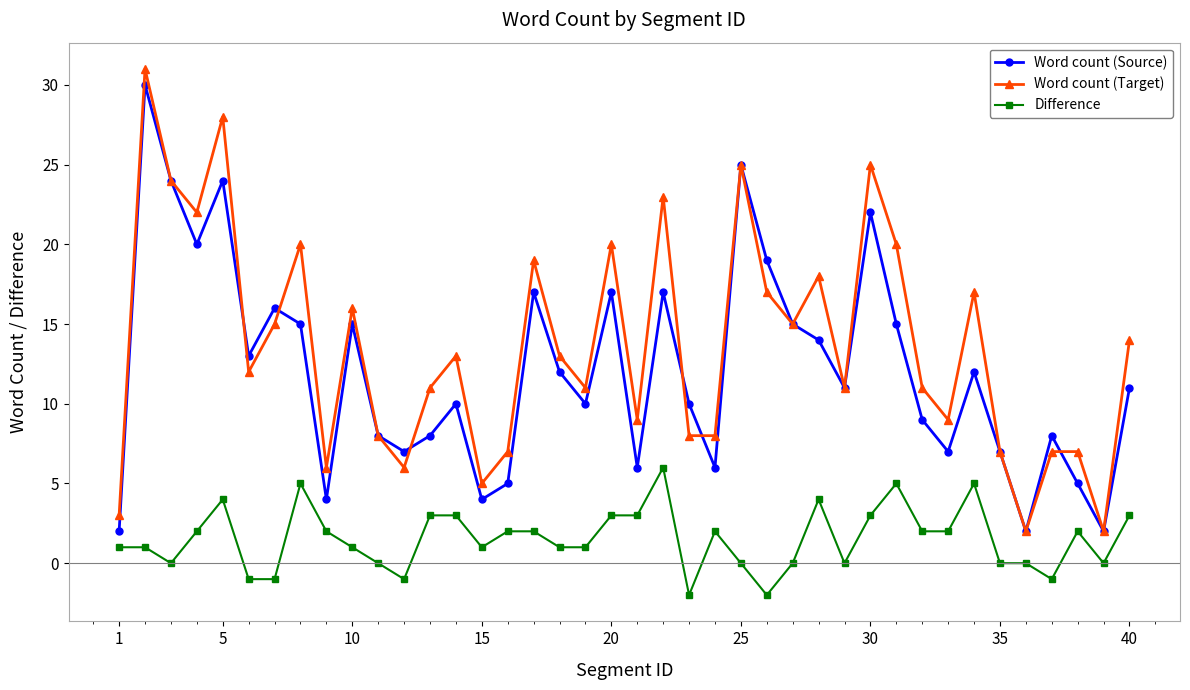

What is the maximum value shown in the chart?

31